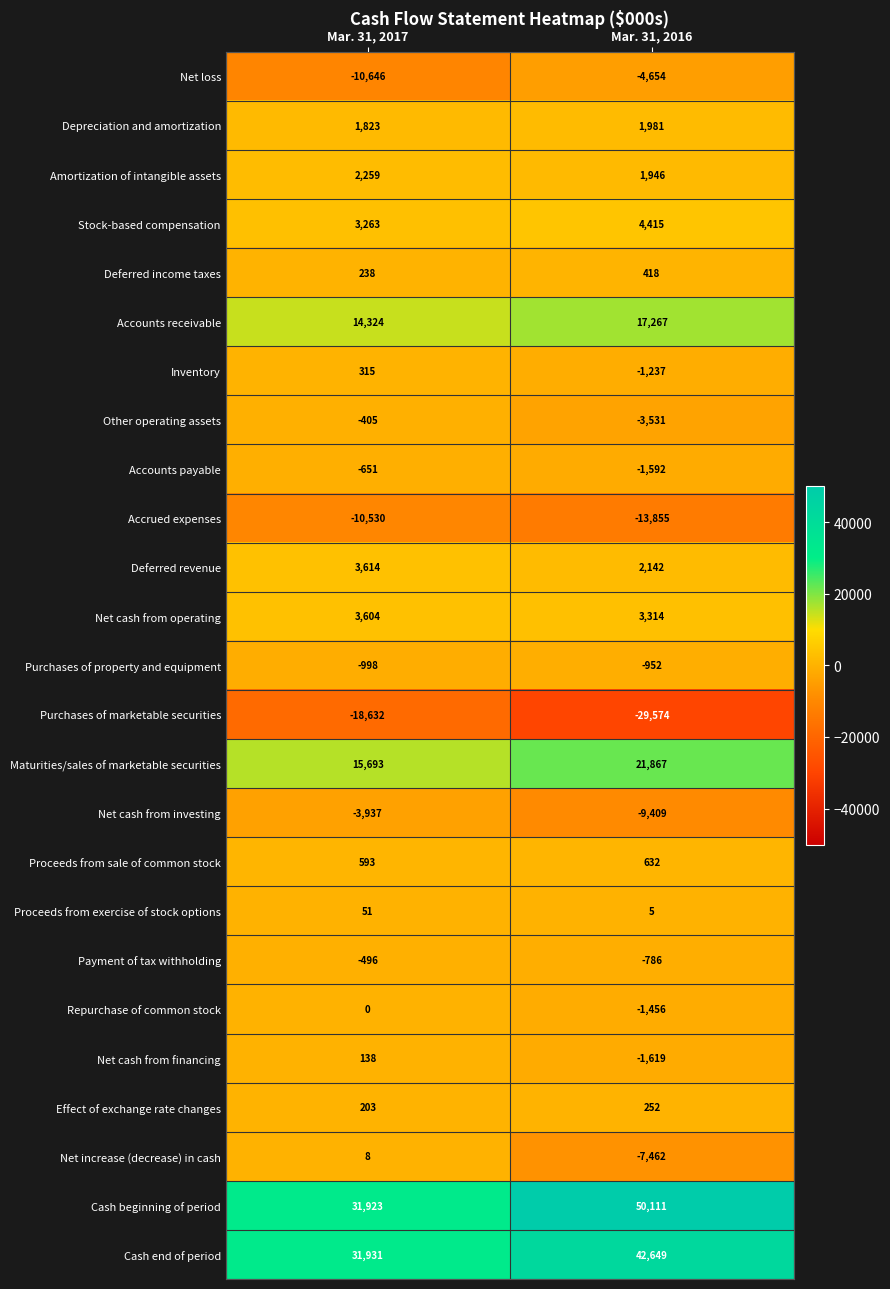

What is the average value of the Net cash from financing series?

-740